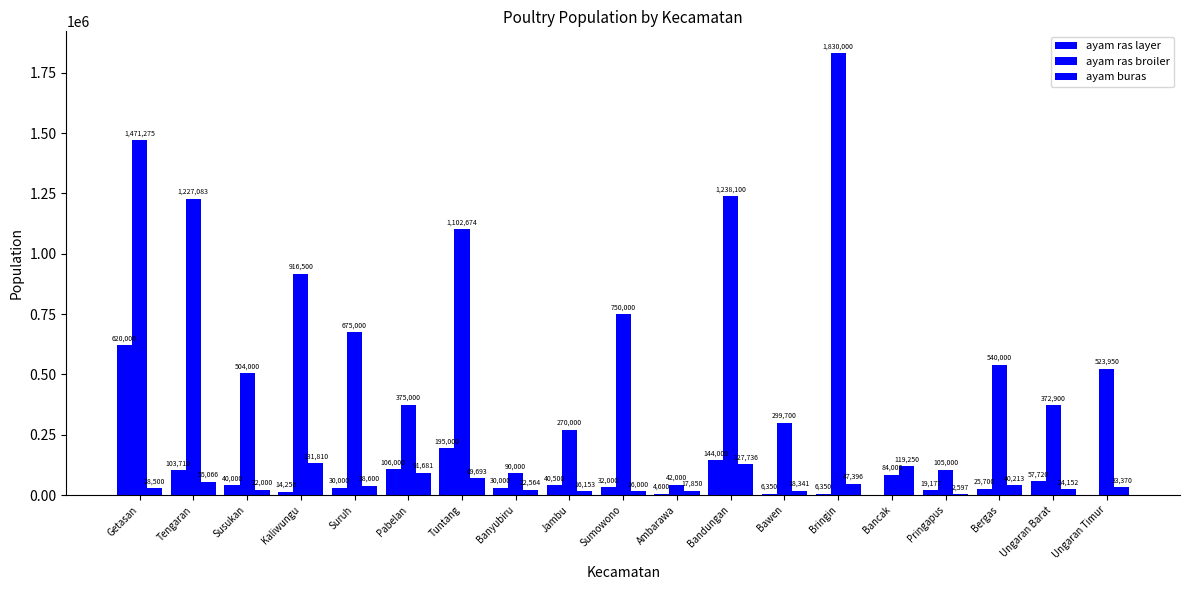

What is the difference between the highest and lowest values at Pabelan?

283319